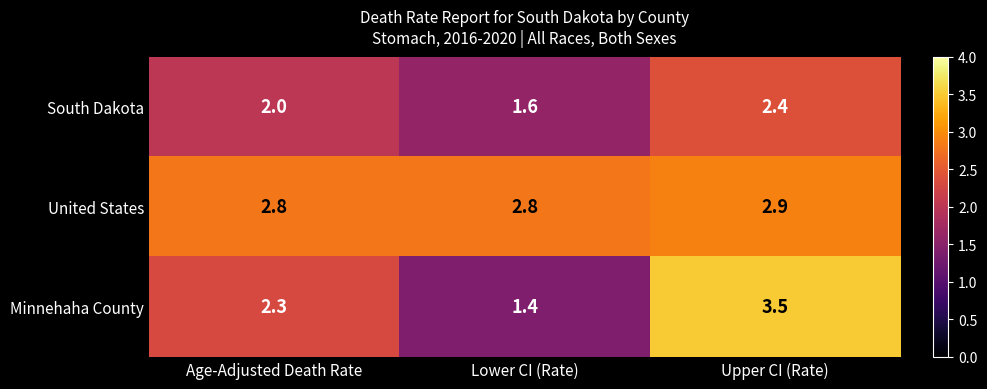

List the series in order of their peak value, lowest first.

South Dakota, United States, Minnehaha County